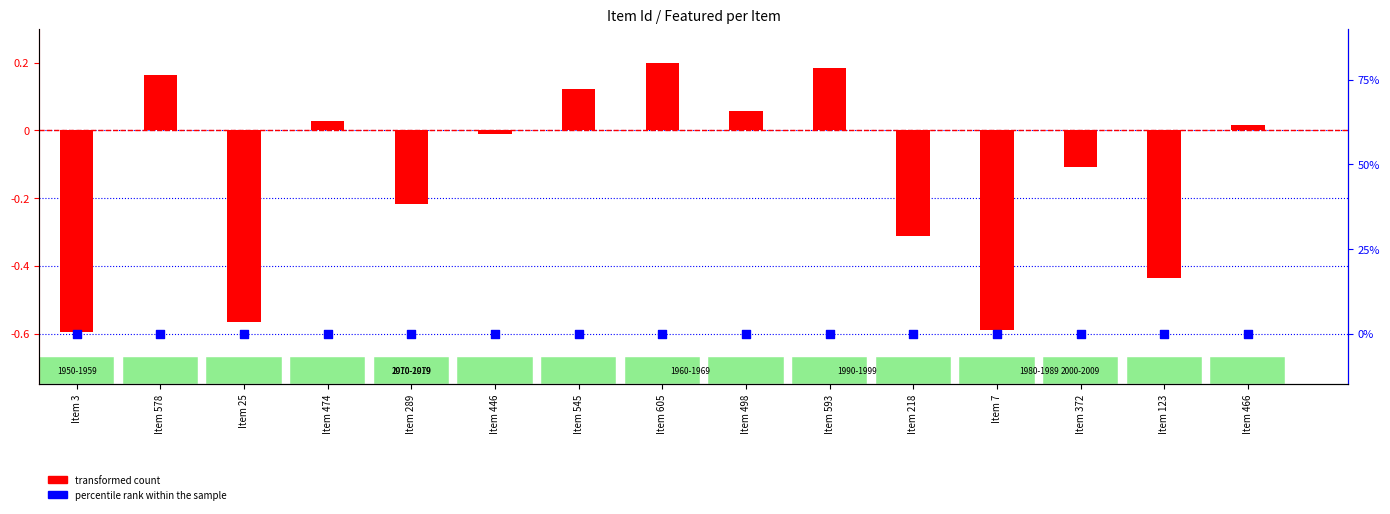

What are all the series names shown in the legend?

transformed count, percentile rank within the sample